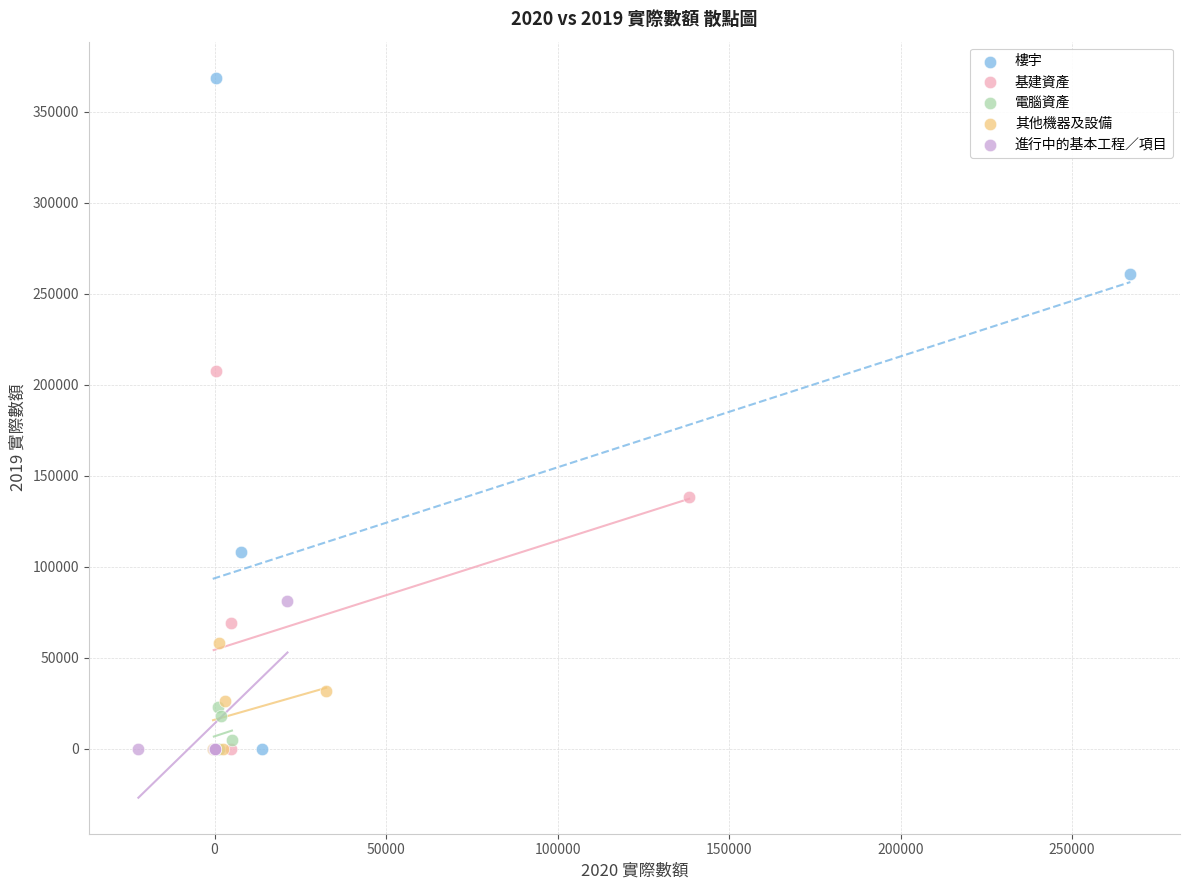

What are all the series names shown in the legend?

樓宇, 基建資產, 電腦資產, 其他機器及設備, 進行中的基本工程∕項目